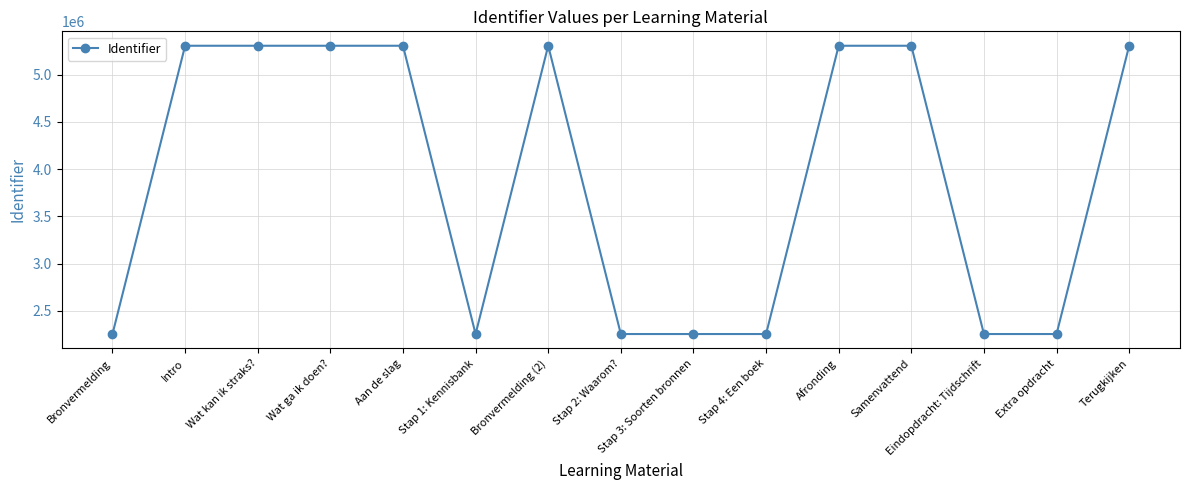

Count the number of data series in this chart.

1